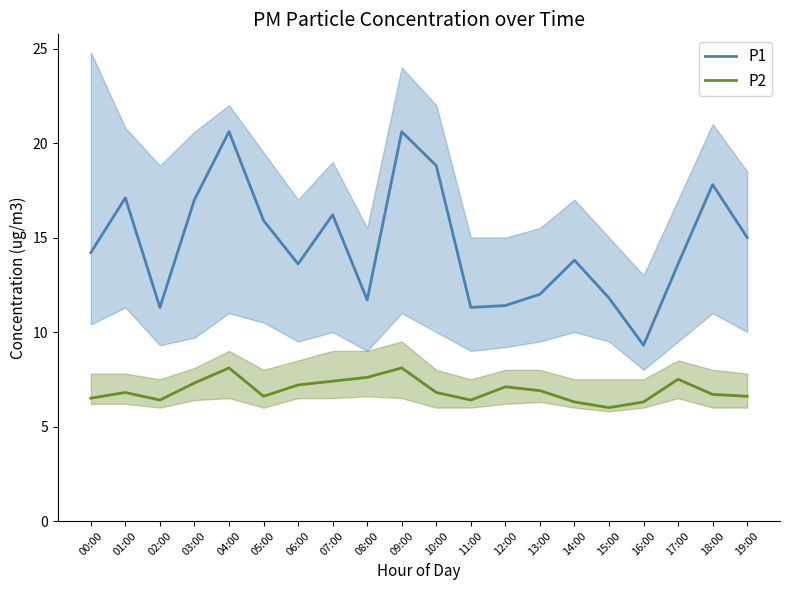

Which series has the largest range (max minus min)?

P1